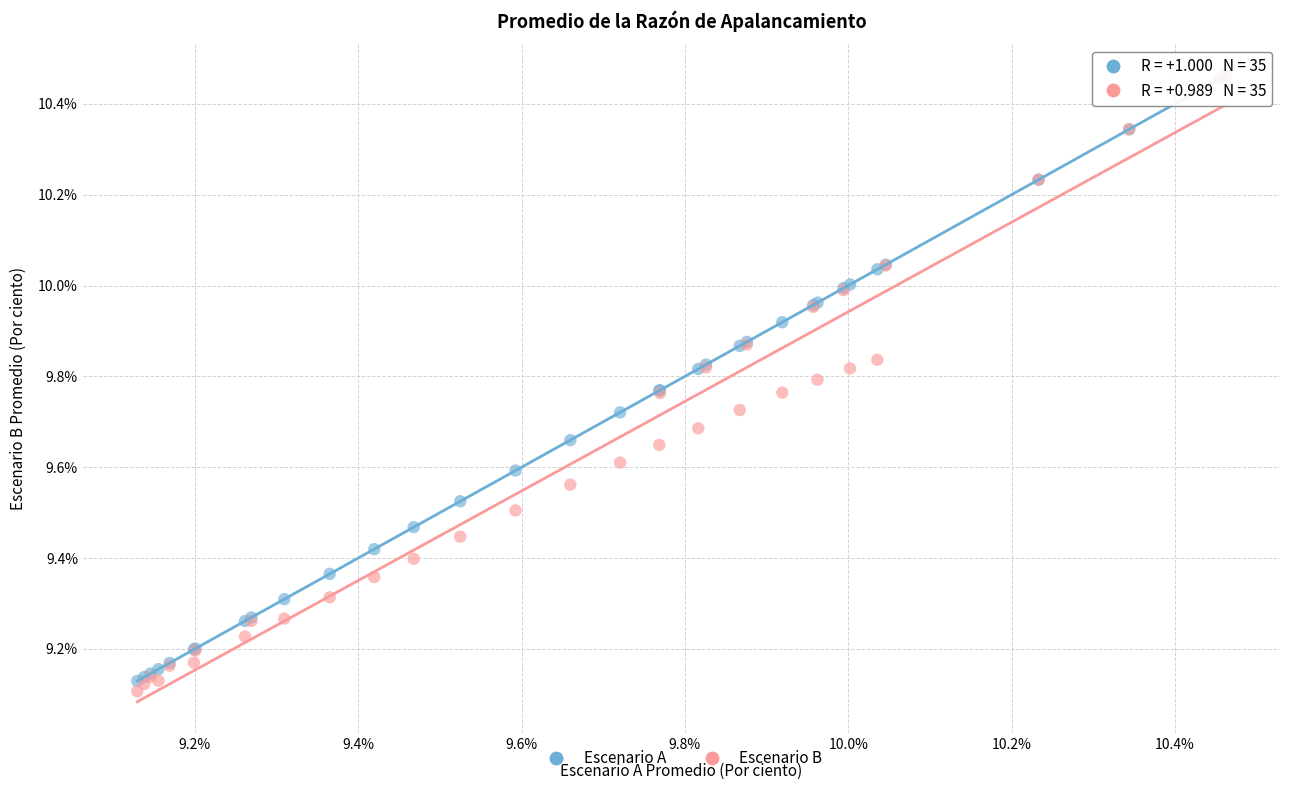

Which series reaches the minimum Y coordinate?

Escenario B